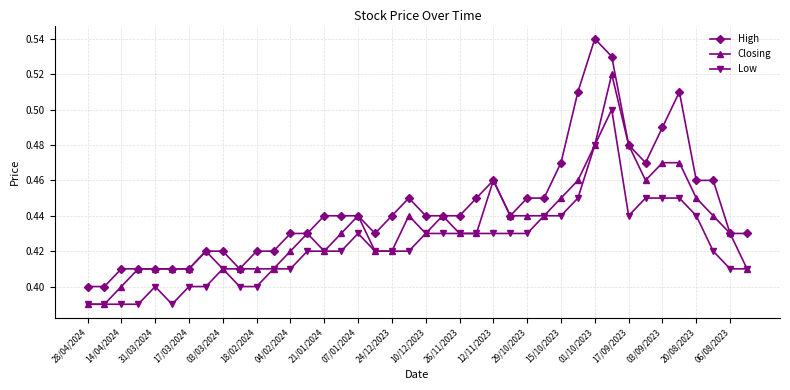

At how many categories does at least one series exceed 0?

40